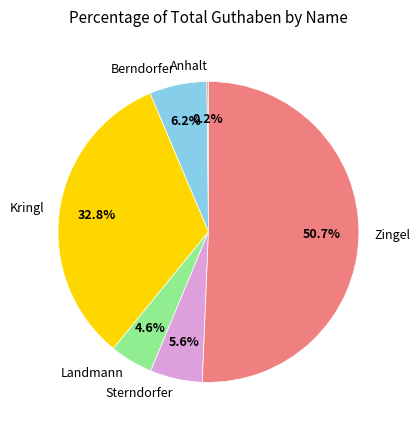

To the nearest percent, what is the difference between the Sterndorfer and Berndorfer slice percentages?

1%